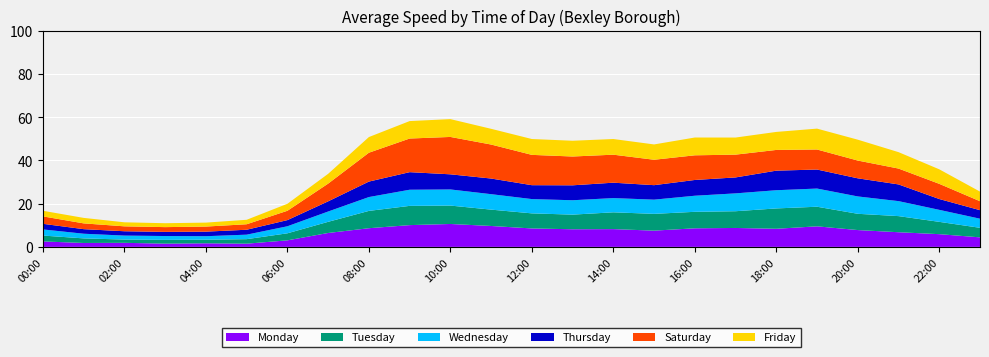

Reading left to right, transcribe all the data shown in this chart.

Monday: 00:00=2.5	01:00=1.8	02:00=1.9	03:00=1.5	04:00=1.7	05:00=1.5	06:00=3.0	07:00=6.4	08:00=8.6	09:00=10.1	10:00=10.6	11:00=9.7	12:00=8.5	13:00=8.1	14:00=8.2	15:00=7.5	16:00=8.6	17:00=8.8	18:00=8.4	19:00=9.5	20:00=7.8	21:00=6.8	22:00=5.9	23:00=4.4
Tuesday: 00:00=2.7	01:00=2.1	02:00=1.5	03:00=1.7	04:00=1.7	05:00=2.1	06:00=3.3	07:00=5.2	08:00=8.0	09:00=8.9	10:00=8.5	11:00=7.6	12:00=7.0	13:00=6.8	14:00=7.8	15:00=7.8	16:00=7.6	17:00=7.7	18:00=9.4	19:00=9.1	20:00=7.5	21:00=7.5	22:00=5.7	23:00=4.4
Wednesday: 00:00=2.8	01:00=2.2	02:00=1.8	03:00=1.8	04:00=1.6	05:00=2.1	06:00=3.3	07:00=4.8	08:00=6.4	09:00=7.5	10:00=7.5	11:00=7.1	12:00=6.6	13:00=6.7	14:00=6.6	15:00=6.6	16:00=7.4	17:00=8.3	18:00=8.4	19:00=8.4	20:00=8.0	21:00=6.9	22:00=5.6	23:00=4.2
Thursday: 00:00=2.6	01:00=2.1	02:00=2.0	03:00=1.9	04:00=2.1	05:00=2.3	06:00=2.9	07:00=4.7	08:00=7.2	09:00=8.1	10:00=7.0	11:00=7.2	12:00=6.4	13:00=6.9	14:00=7.1	15:00=6.7	16:00=7.3	17:00=7.4	18:00=9.1	19:00=8.8	20:00=8.4	21:00=7.7	22:00=5.0	23:00=3.9
Saturday: 00:00=3.4	01:00=2.7	02:00=2.3	03:00=2.2	04:00=2.3	05:00=2.5	06:00=4.3	07:00=8.2	08:00=13.4	09:00=15.6	10:00=17.3	11:00=15.7	12:00=14.0	13:00=13.3	14:00=13.0	15:00=11.8	16:00=11.4	17:00=10.5	18:00=9.6	19:00=9.3	20:00=8.2	21:00=7.3	22:00=7.0	23:00=4.1
Friday: 00:00=2.6	01:00=2.5	02:00=1.9	03:00=1.8	04:00=1.8	05:00=2.1	06:00=3.2	07:00=4.5	08:00=7.2	09:00=8.1	10:00=8.2	11:00=7.3	12:00=7.3	13:00=7.3	14:00=7.2	15:00=7.1	16:00=8.2	17:00=7.9	18:00=8.3	19:00=9.7	20:00=9.7	21:00=7.6	22:00=6.7	23:00=4.4